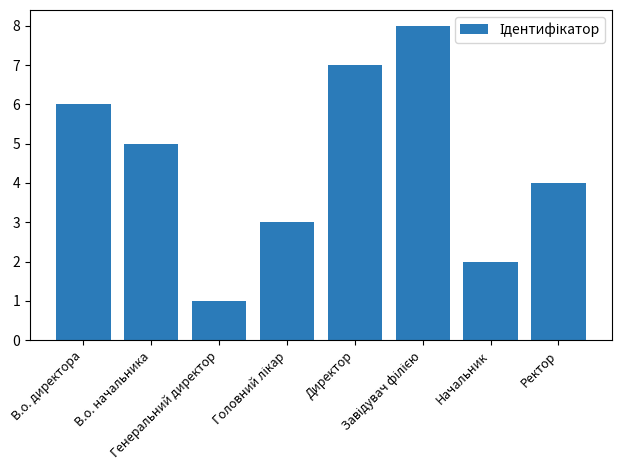

What is the difference between the second highest and second lowest values?

5